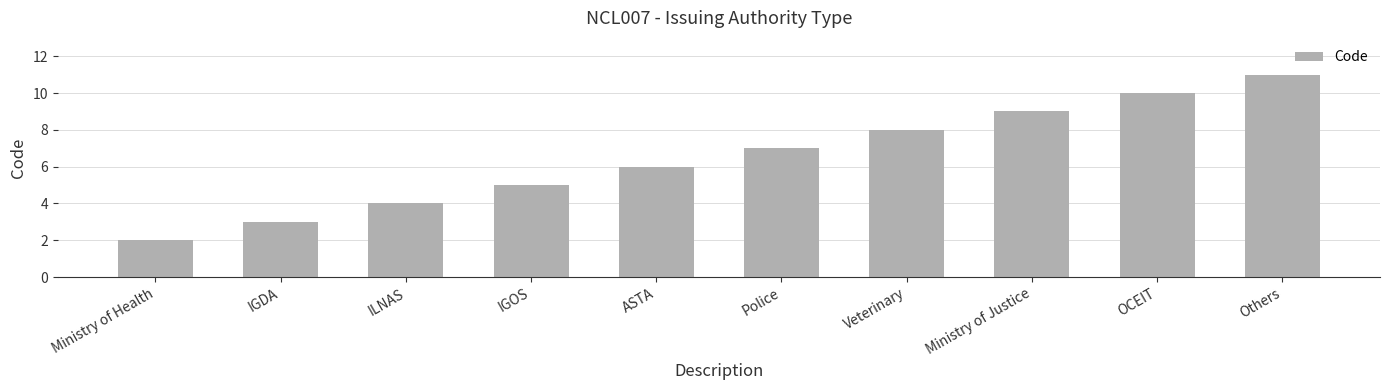

Reading left to right, extract all data points from this chart.

Ministry of Health=2	IGDA=3	ILNAS=4	IGOS=5	ASTA=6	Police=7	Veterinary=8	Ministry of Justice=9	OCEIT=10	Others=11